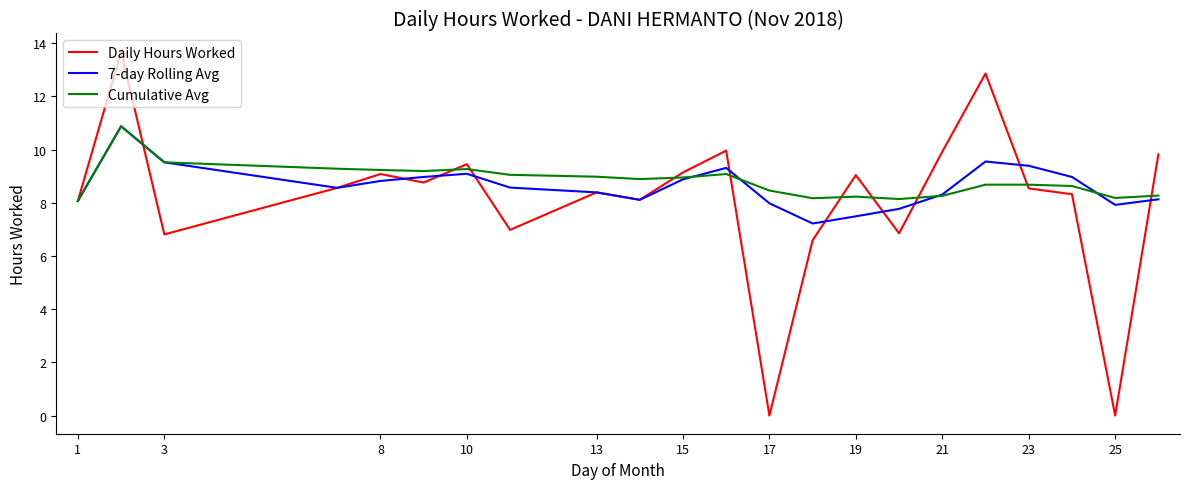

Which series has the widest spread of values?

Daily Hours Worked